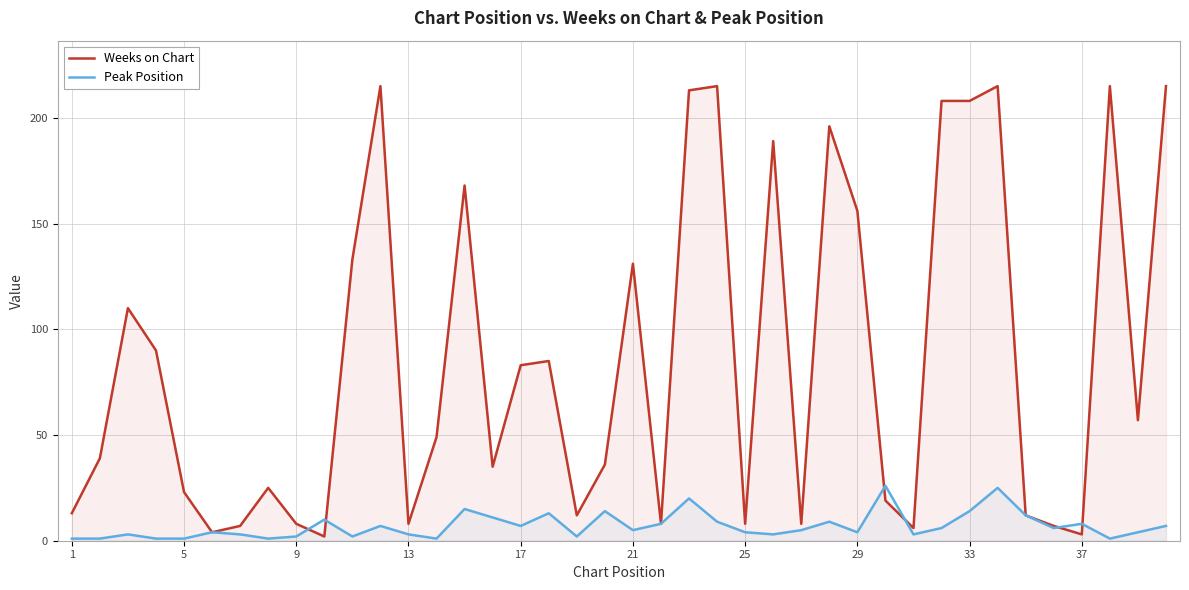

What is the maximum value for Peak Position?

26